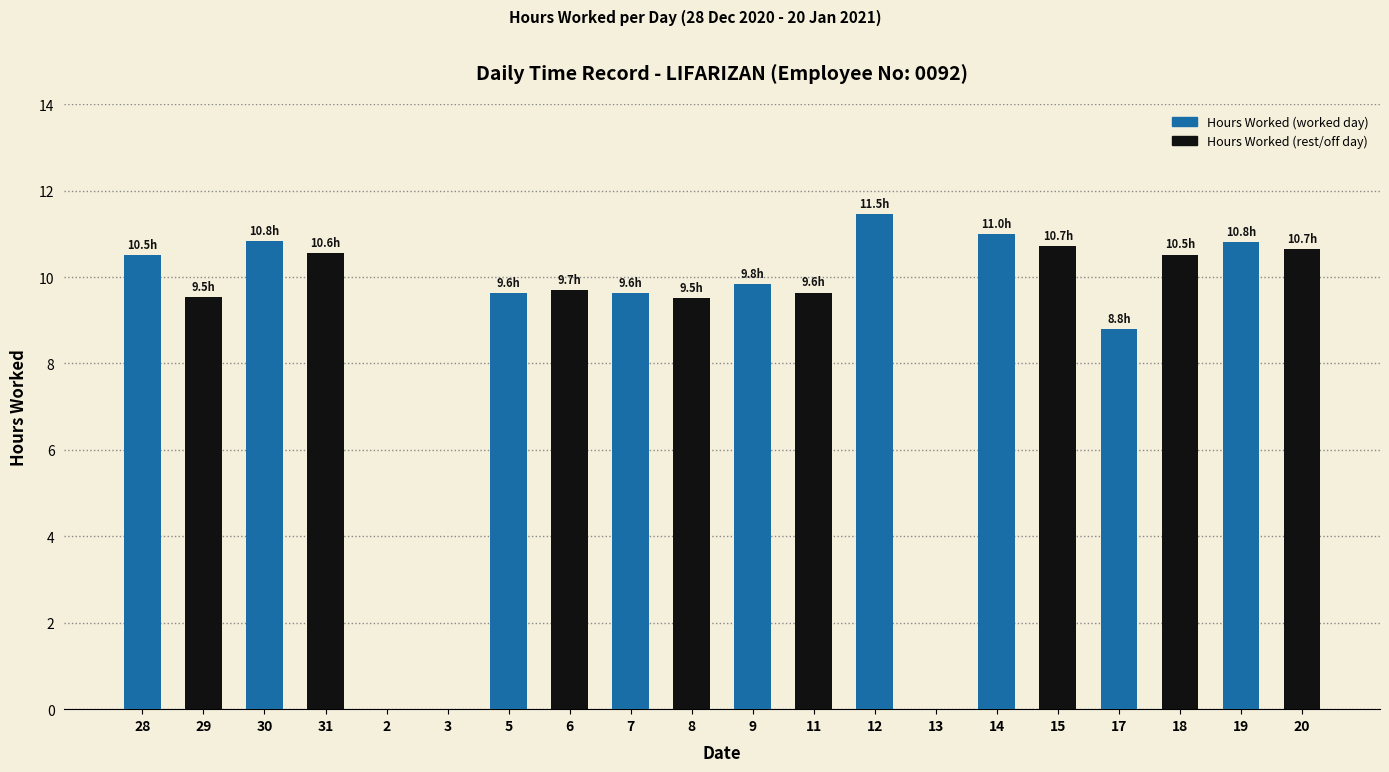

What is the sum of all values?

173.3